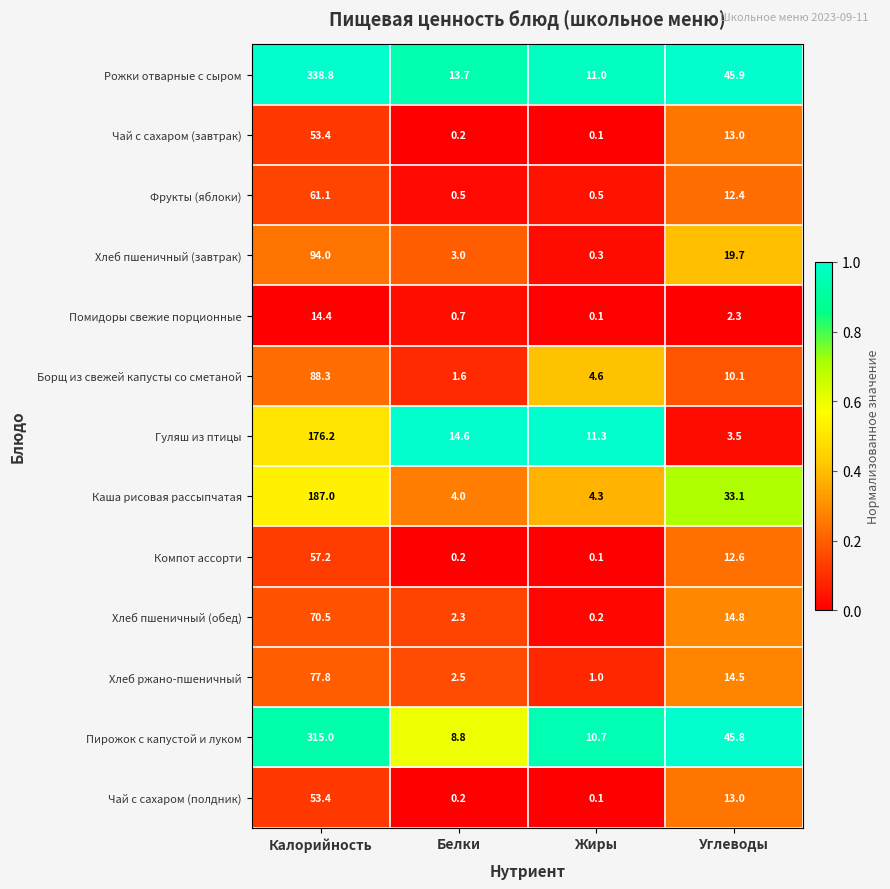

What is the total value across all series at Углеводы?

240.7